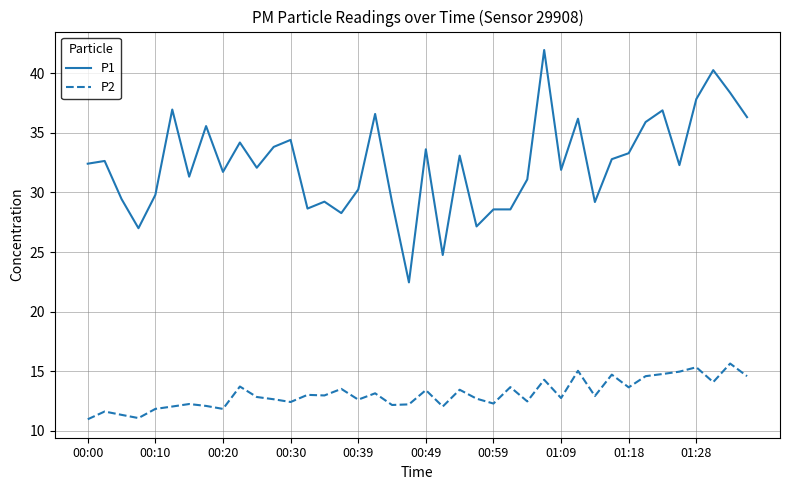

What are all the series names shown in the legend?

P1, P2